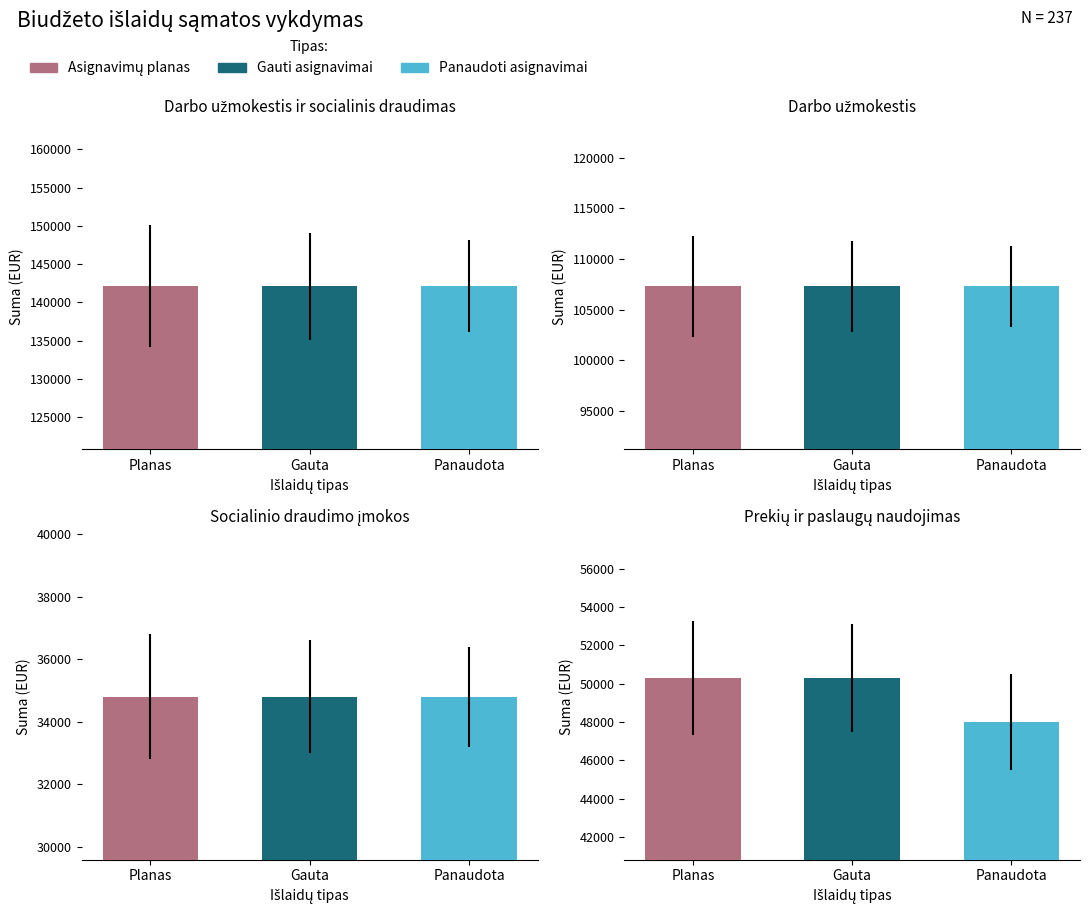

Rank the categories by Panaudoti asignavimai value from highest to lowest.

0, 2, 1